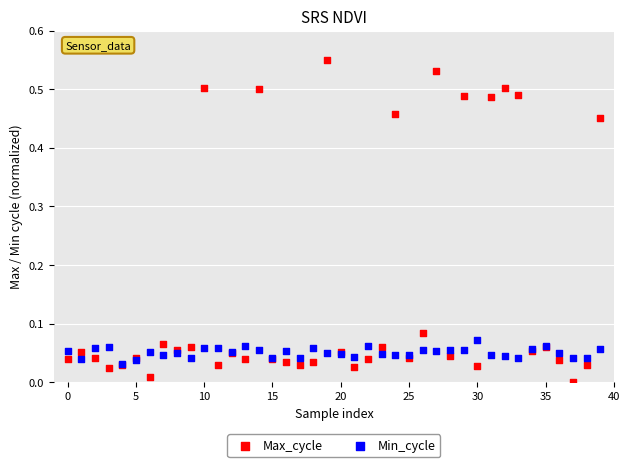

What are all the series names shown in the legend?

Max_cycle, Min_cycle